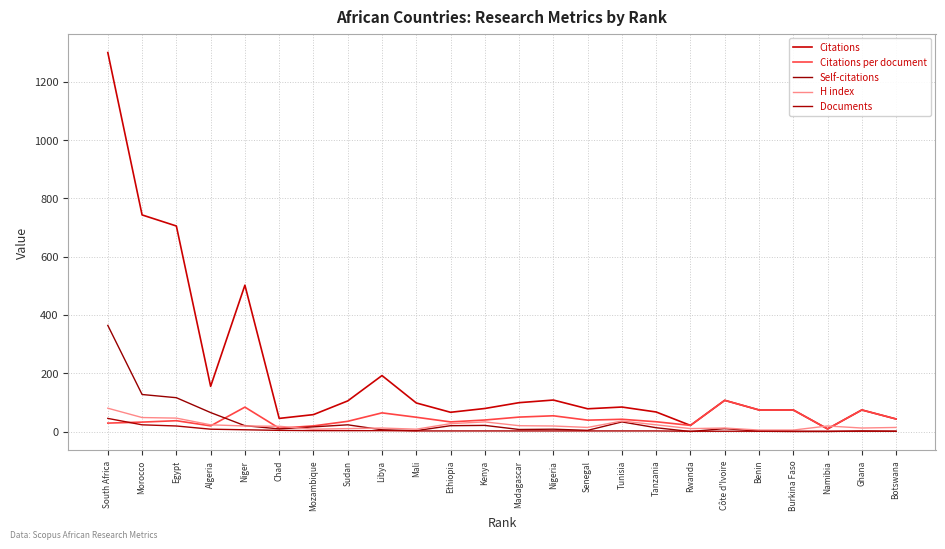

Does the chart display data point markers on the line(s)?

No